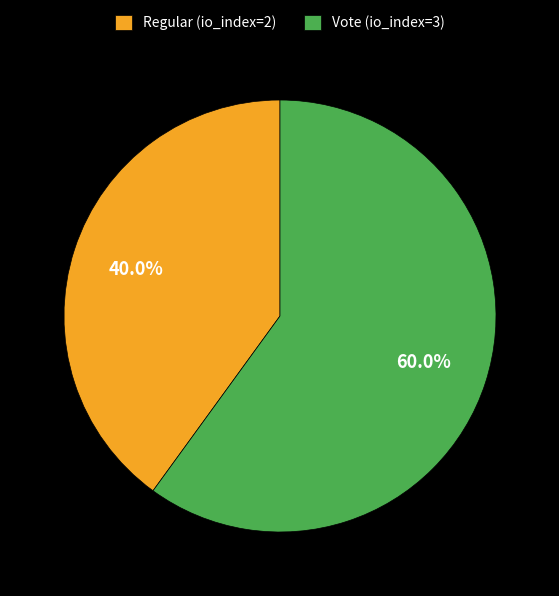

To the nearest percent, what is the combined percentage of Vote (io_index=3) and Regular (io_index=2)?

100%